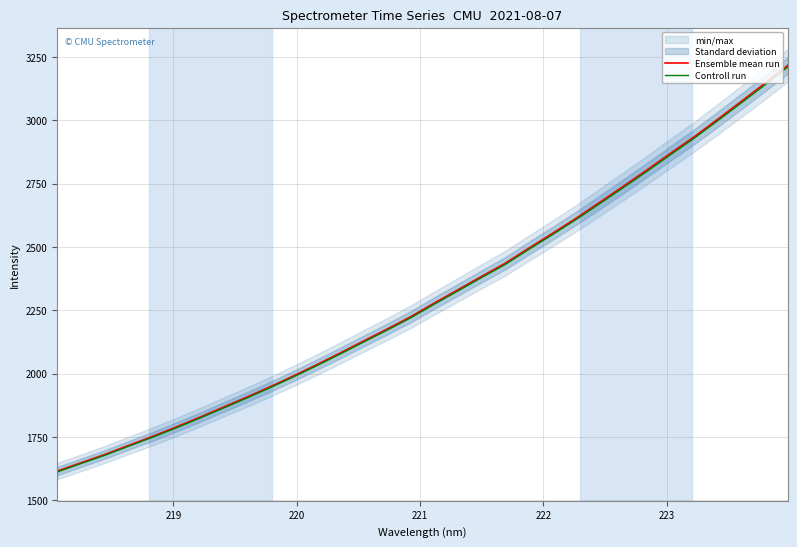

Which series has the largest total across all categories?

Ensemble mean run